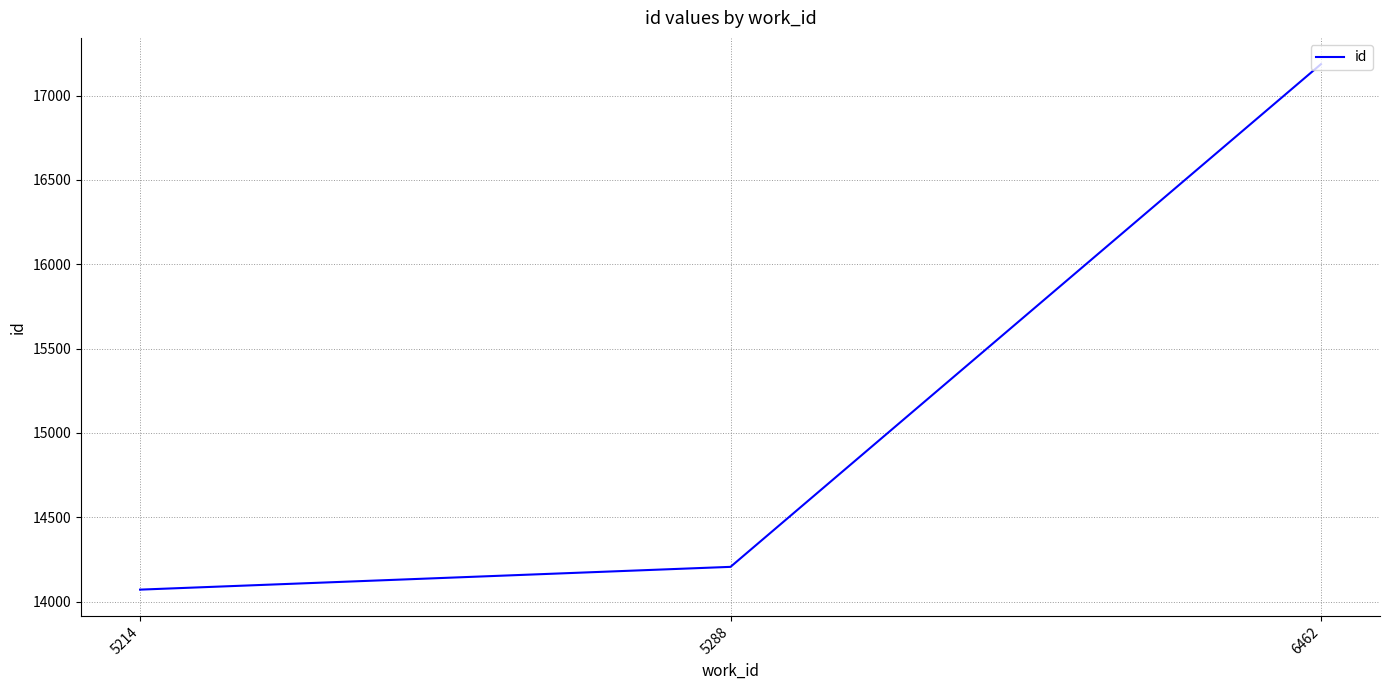

Reading right to left, transcribe all the data shown in this chart.

6462=17186	5288=14206	5214=14071